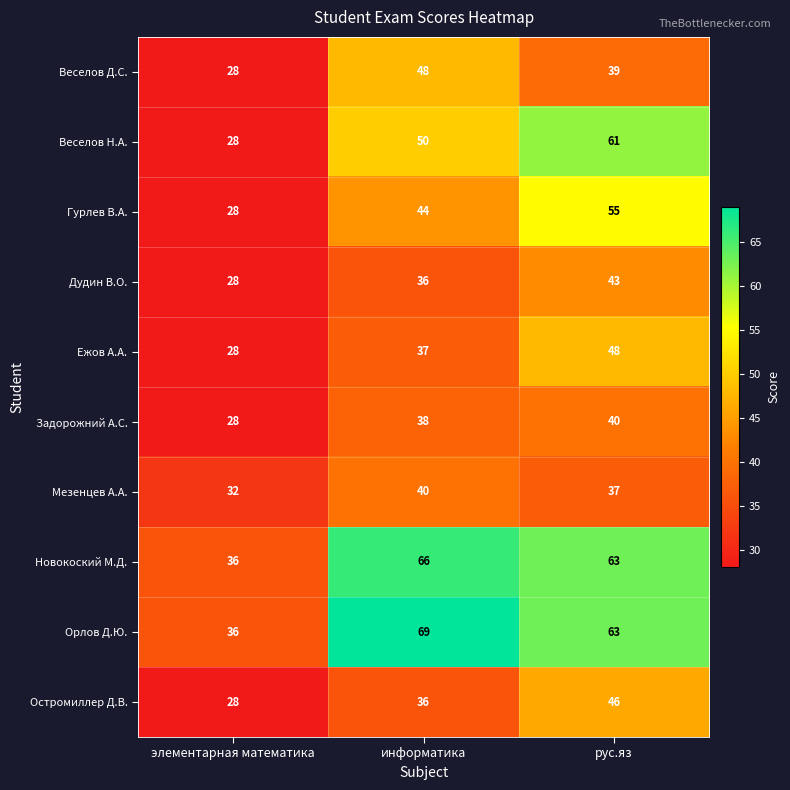

How many data points does each series have?

3